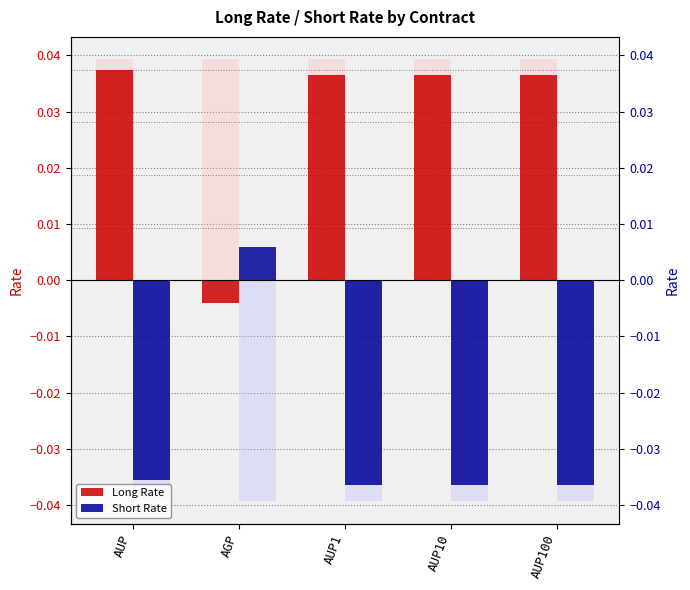

What is the spread (max minus min) of values at AUP1?

0.1